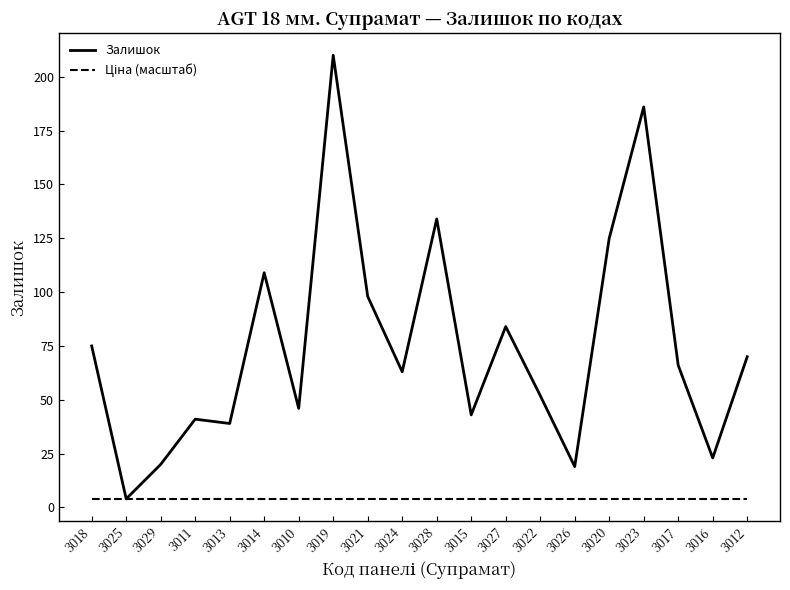

The Залишок series shows 84 at 3027. True or false?

True